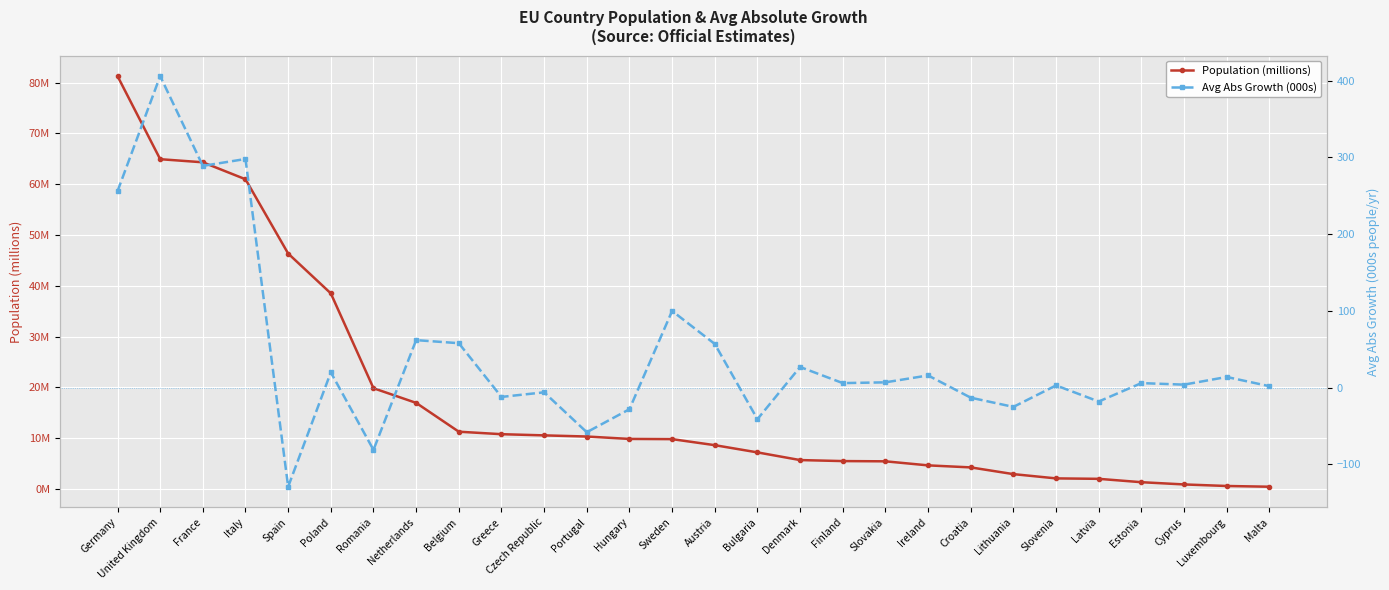

What is the total value across all series at Belgium?

69.3